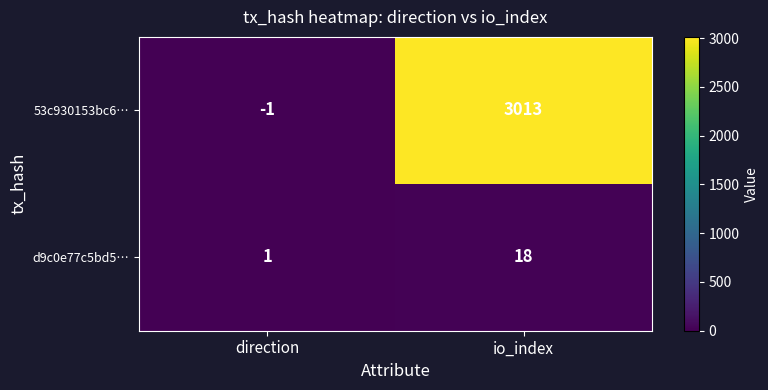

The value of d9c0e77c5bd5… at direction is 0. True or false?

False